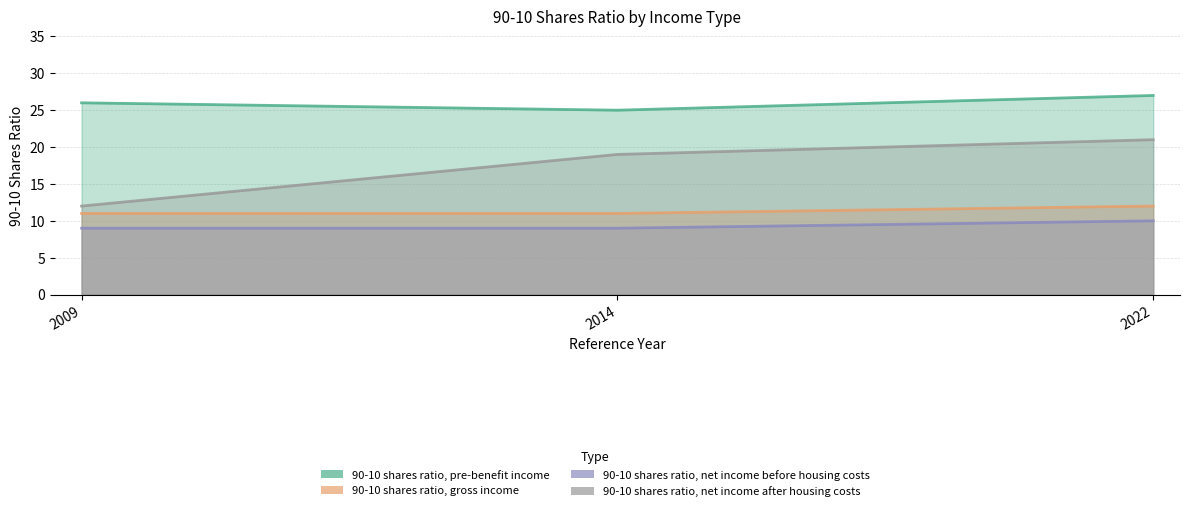

How many data points in 90-10 shares ratio, pre-benefit income are less than 26?

1